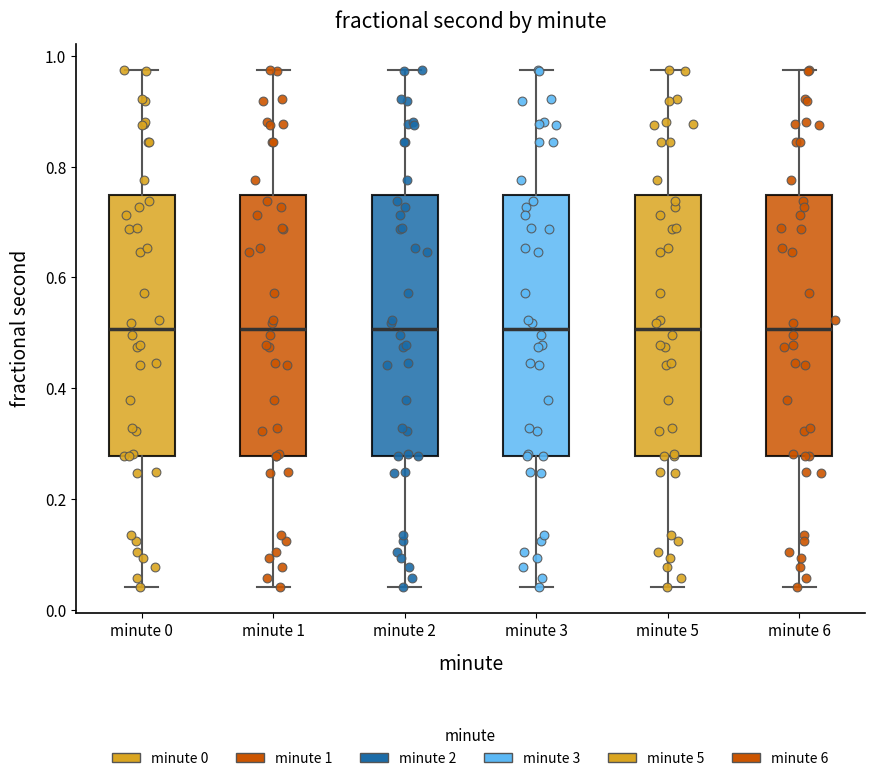

Where does the median line of the box for minute 3 sit on the y-axis? The values are not printed on the chart, so give them approximately, as read against the axis.

0.50